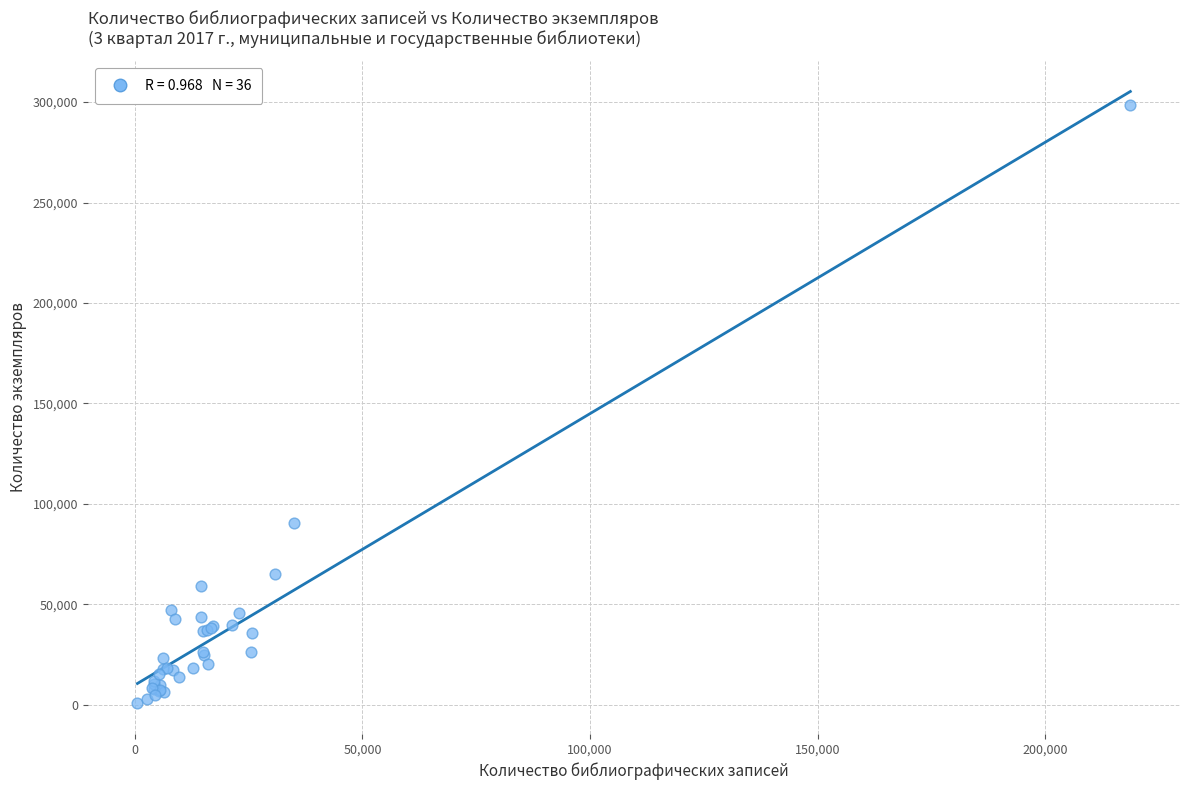

What Y value in the scatter plot is closest to 149501?

90682